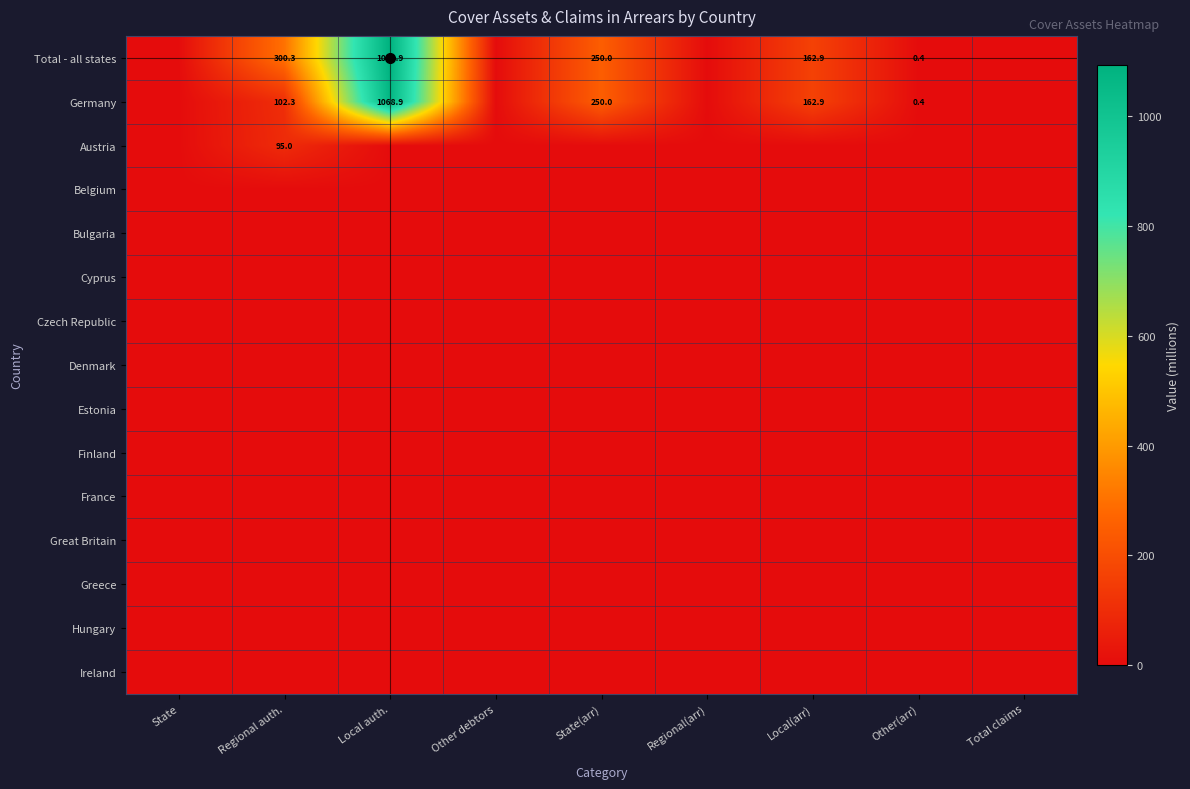

At how many categories does at least one series exceed 543?

1